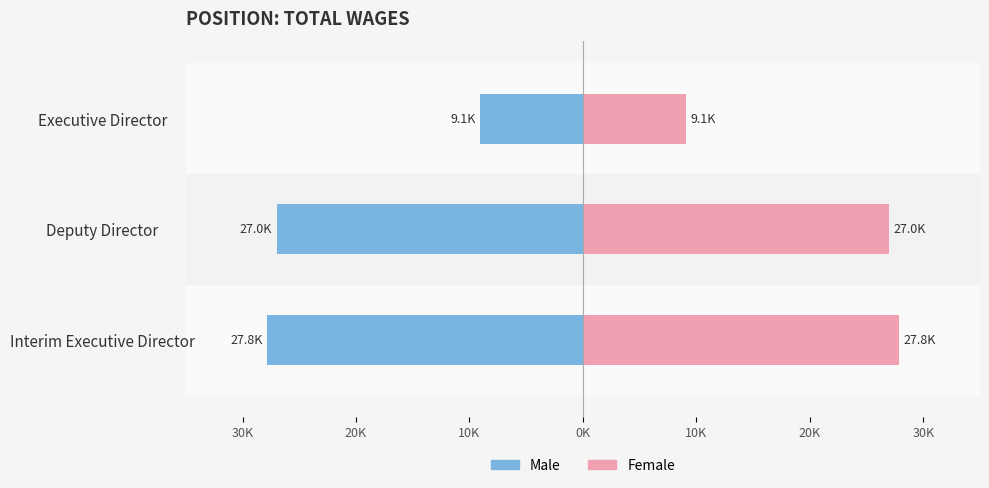

What is the greatest value displayed?

27823